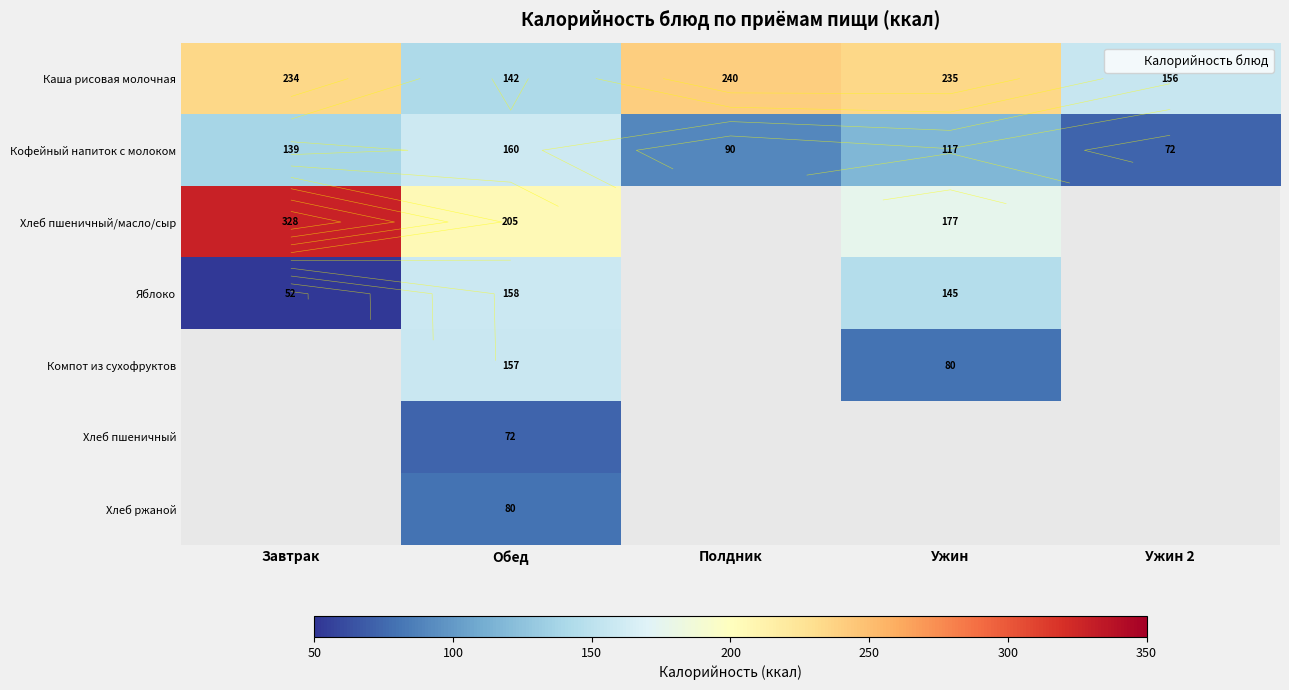

The value of Хлеб пшеничный/масло/сыр at Обед is 205.0. True or false?

True